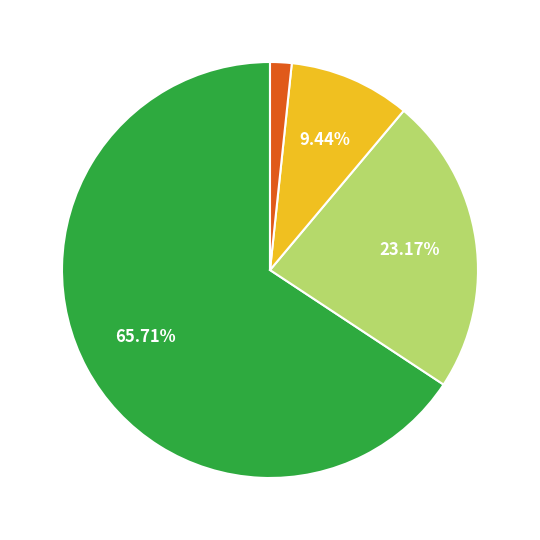

How many slices are in this pie chart?

4